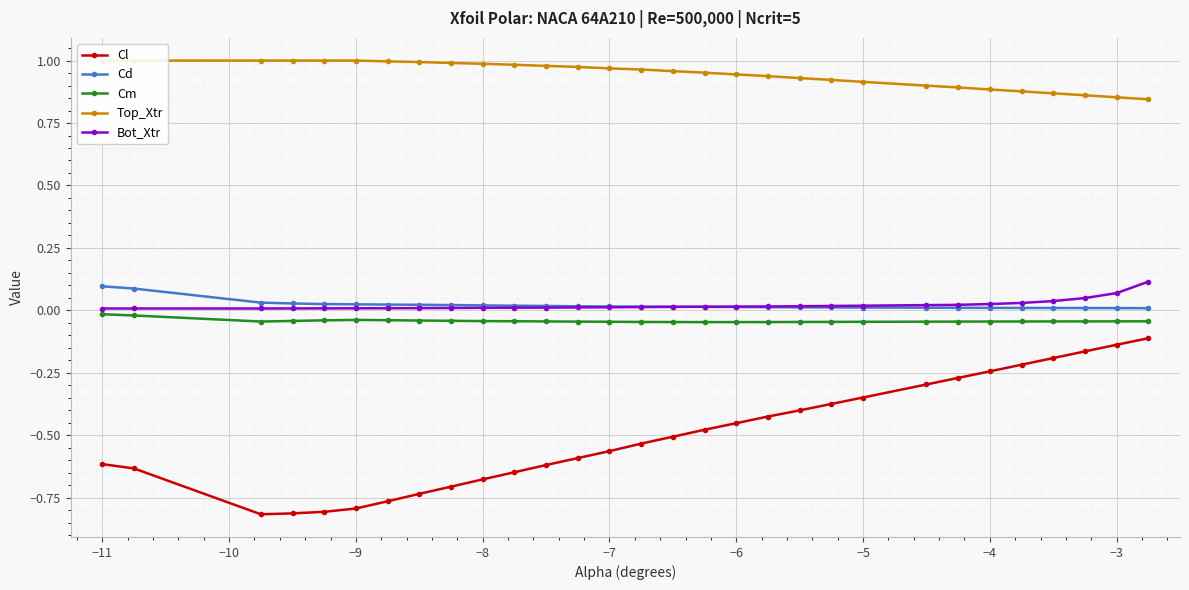

What is the difference between the maximum and minimum values in the Bot_Xtr series?

0.1